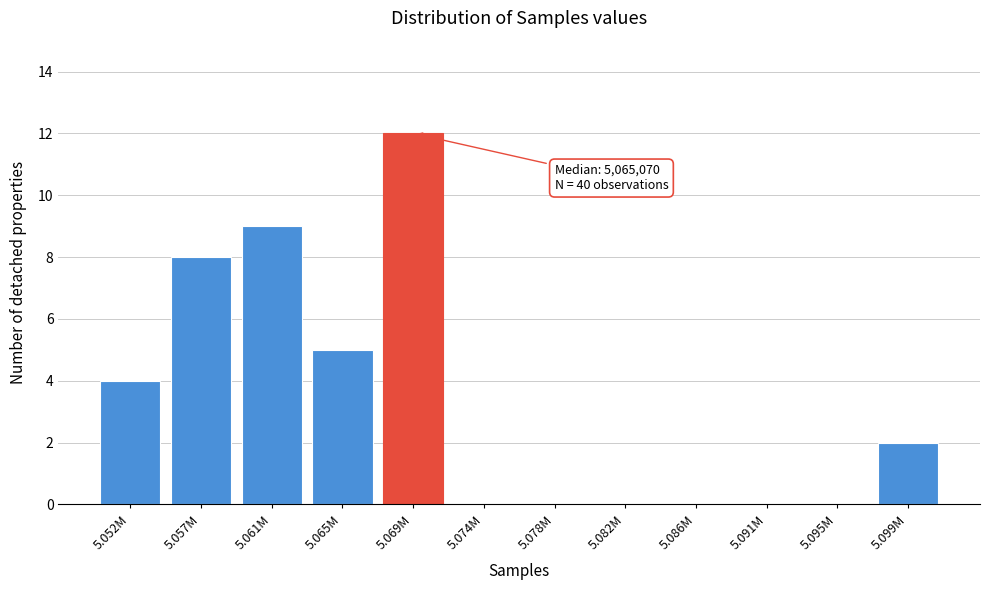

Reading left to right, extract all data points from this chart.

5.052M=4	5.057M=8	5.061M=9	5.065M=5	5.069M=12	5.074M=0	5.078M=0	5.082M=0	5.086M=0	5.091M=0	5.095M=0	5.099M=2